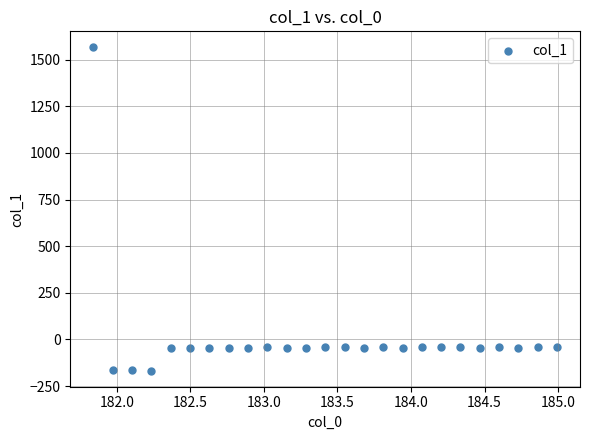

What is the range of Y values (max minus min)?

1731.8